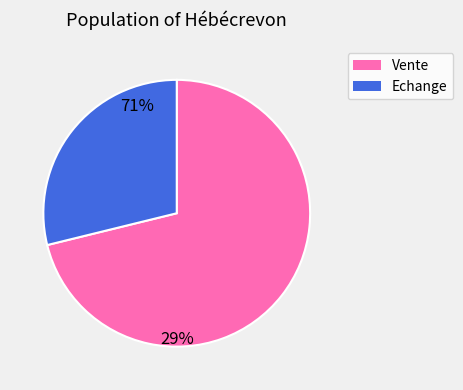

Which slice is the smallest?

Echange